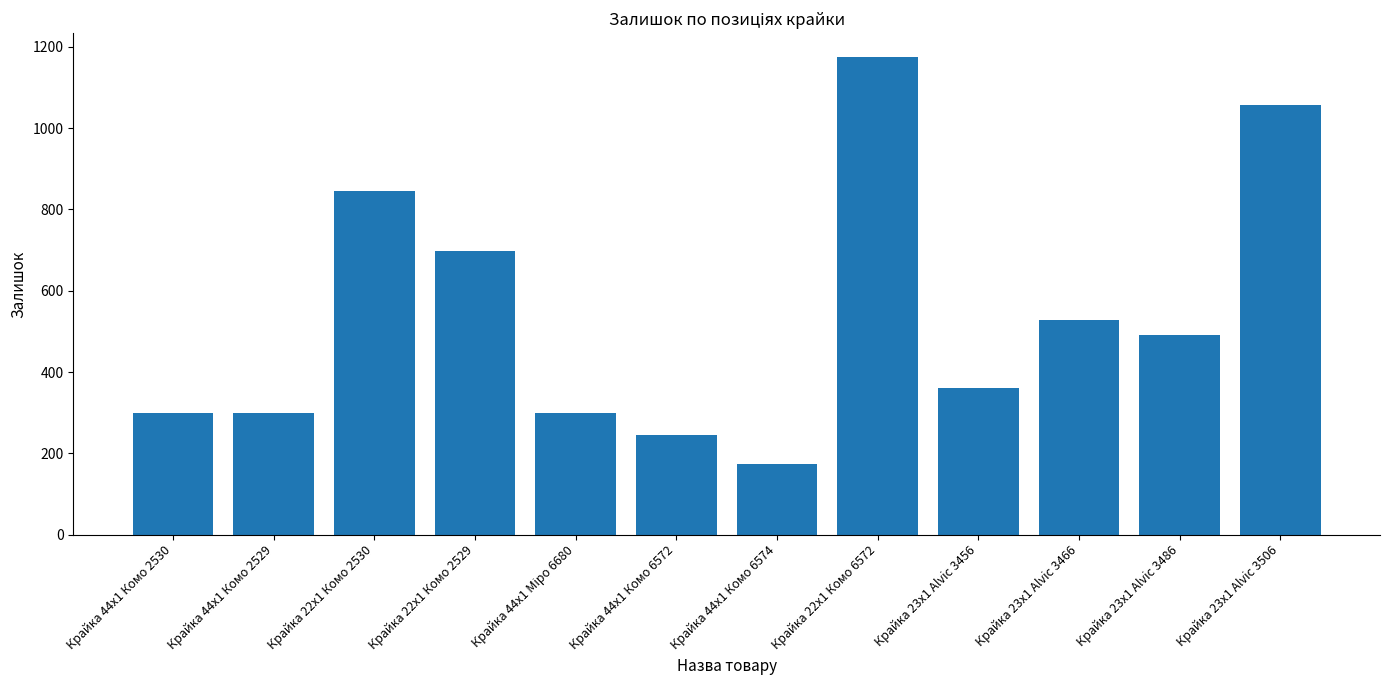

Which category has the highest value across all series?

Крайка 22x1 Комо 6572